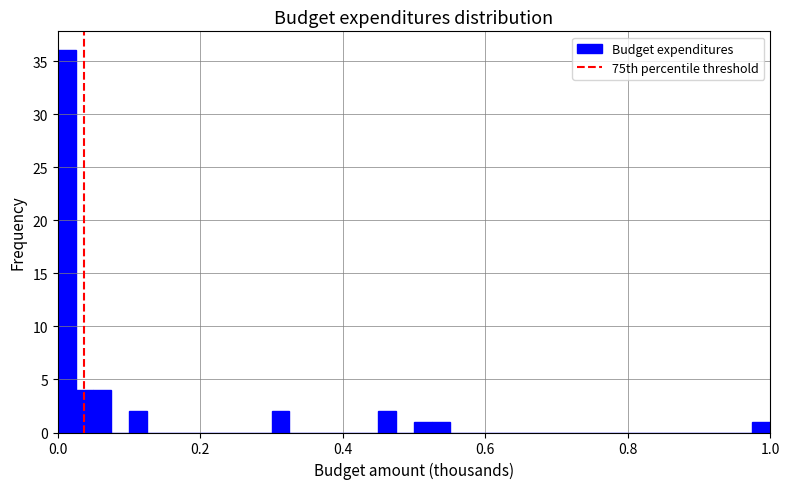

Around what value on the x-axis is the tallest bar? Give the approximate position of its centre, as read against the axis.

0.02